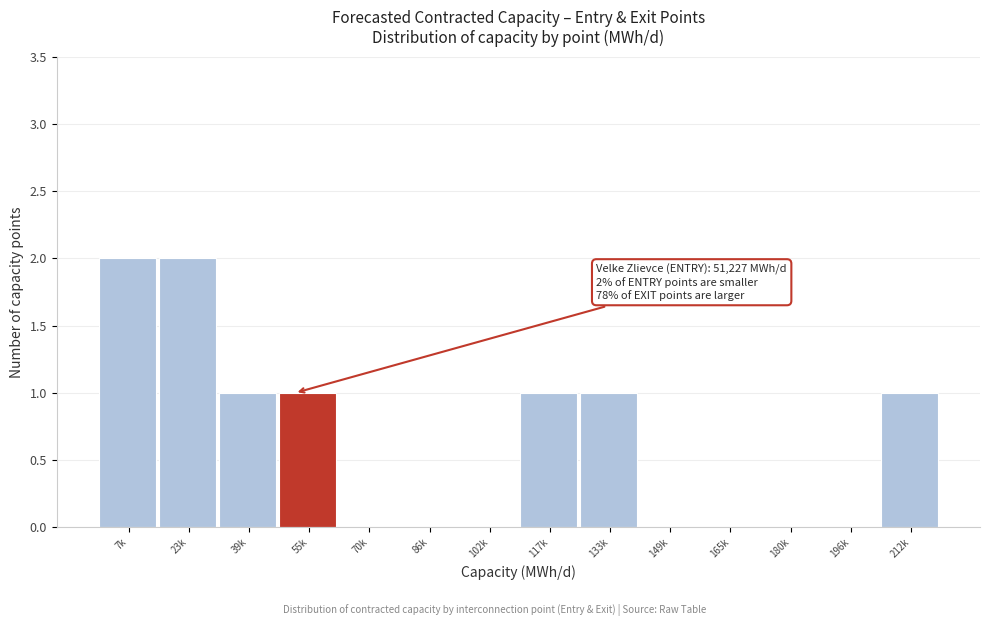

Reading right to left, what are all the values shown in this chart?

212k=1	196k=0	180k=0	165k=0	149k=0	133k=1	117k=1	102k=0	86k=0	70k=0	55k=1	39k=1	23k=2	7k=2